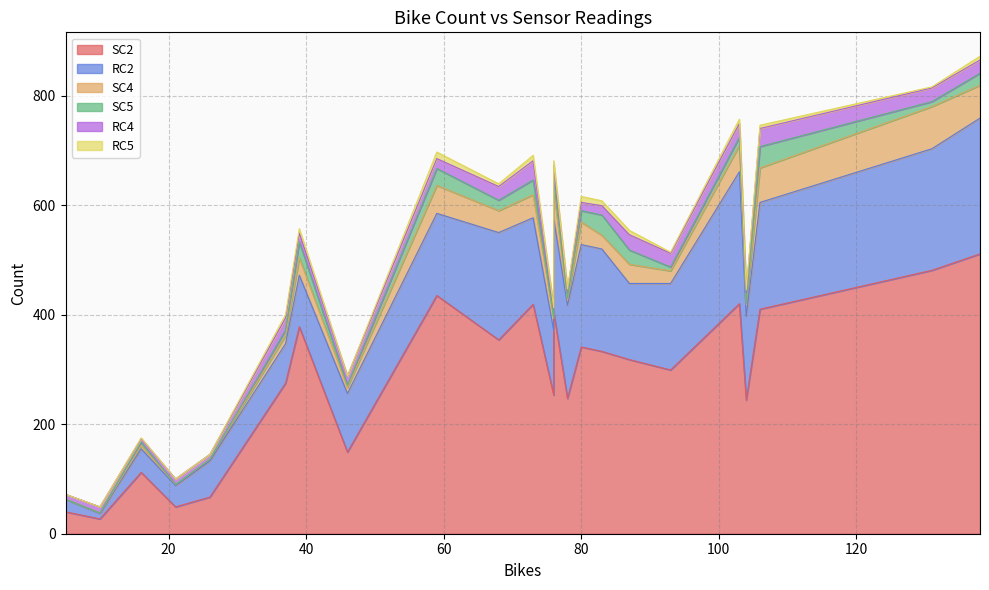

Does the chart have visible grid lines?

Yes